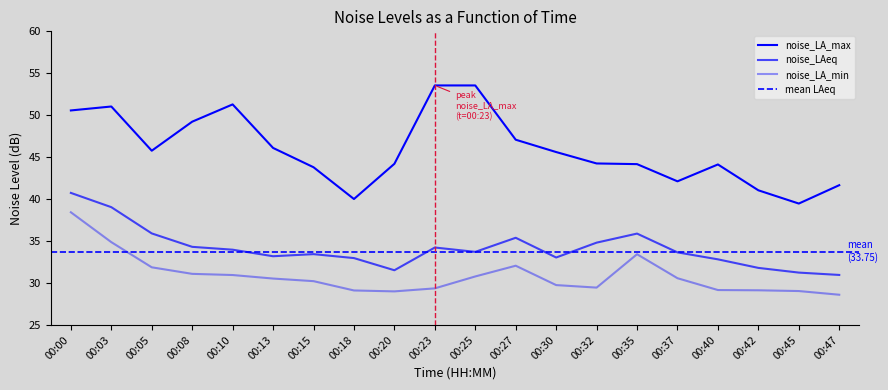

What is the sum of the noise_LA_max values at 00:32 and 00:05?

90.0